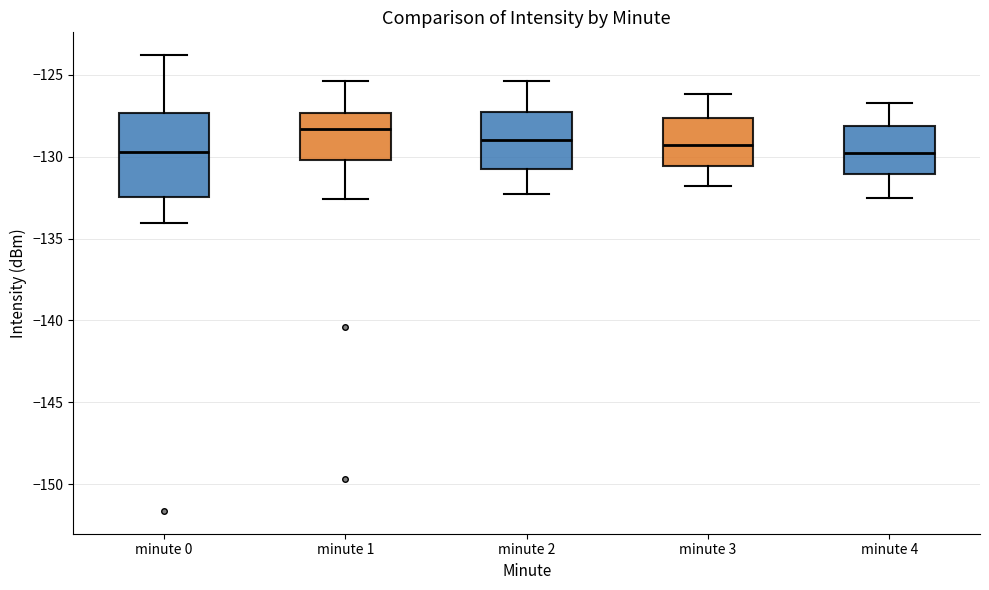

Reading left to right, read every box against the y-axis: the position of its median line, the range the box covers, and the ends of its whiskers. The values are not printed on the chart, so give them approximately, as read against the axis.

minute 0: median -129.5, box -132.5 to -127.5, whiskers -134.0 to -124.0
minute 1: median -128.5, box -130.0 to -127.5, whiskers -132.5 to -125.5
minute 2: median -129.0, box -130.5 to -127.0, whiskers -132.5 to -125.5
minute 3: median -129.5, box -130.5 to -127.5, whiskers -132.0 to -126.0
minute 4: median -130.0, box -131.0 to -128.0, whiskers -132.5 to -126.5